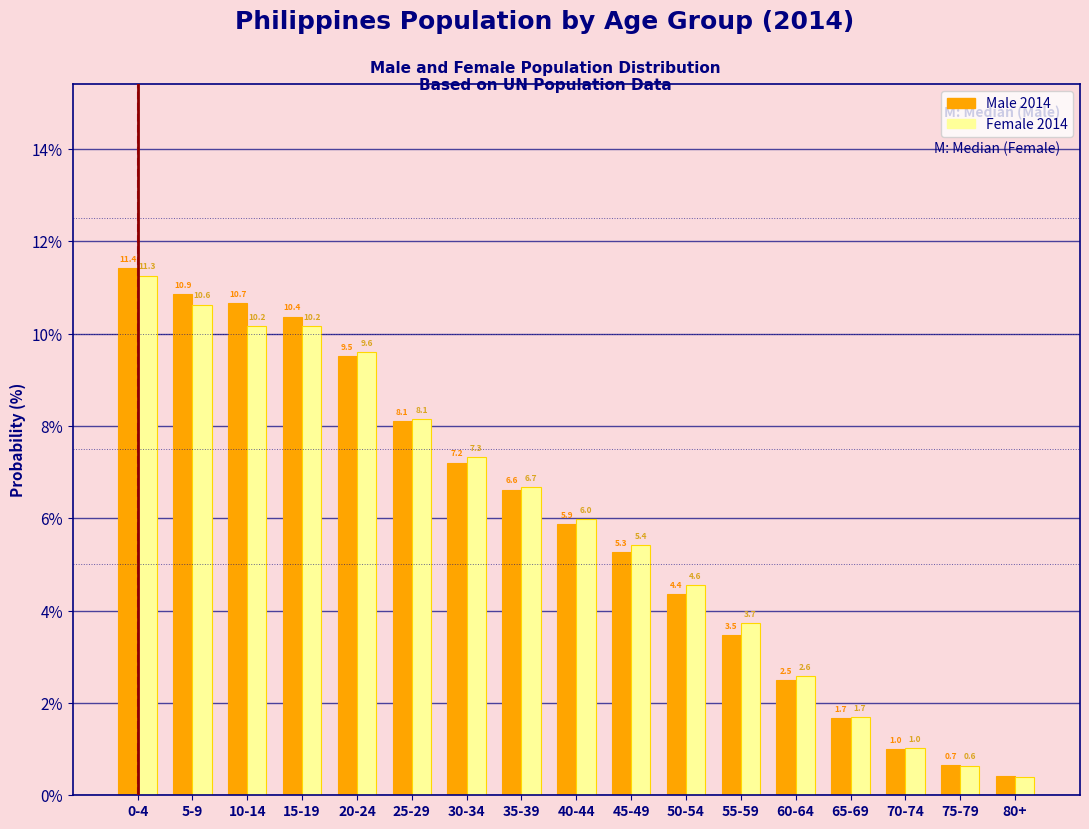

What is the greatest value displayed?

11.4